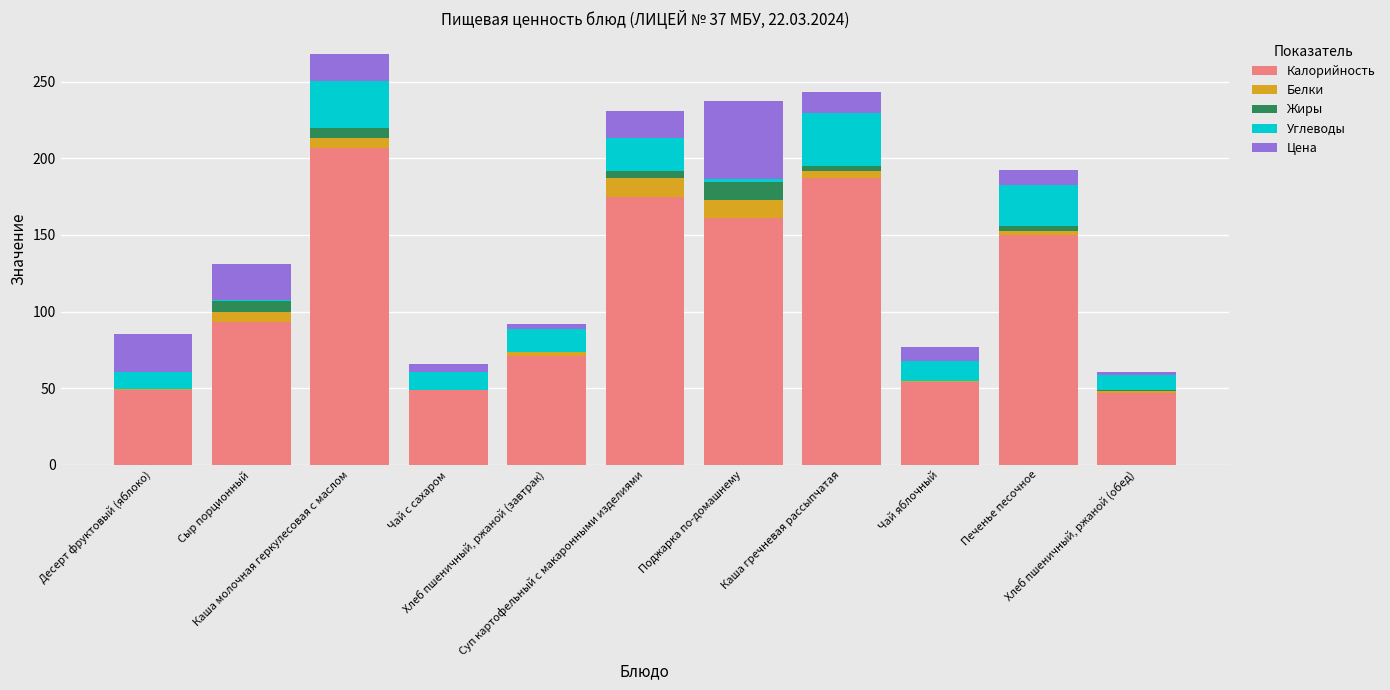

What is the highest value of the Калорийность series?

207.1